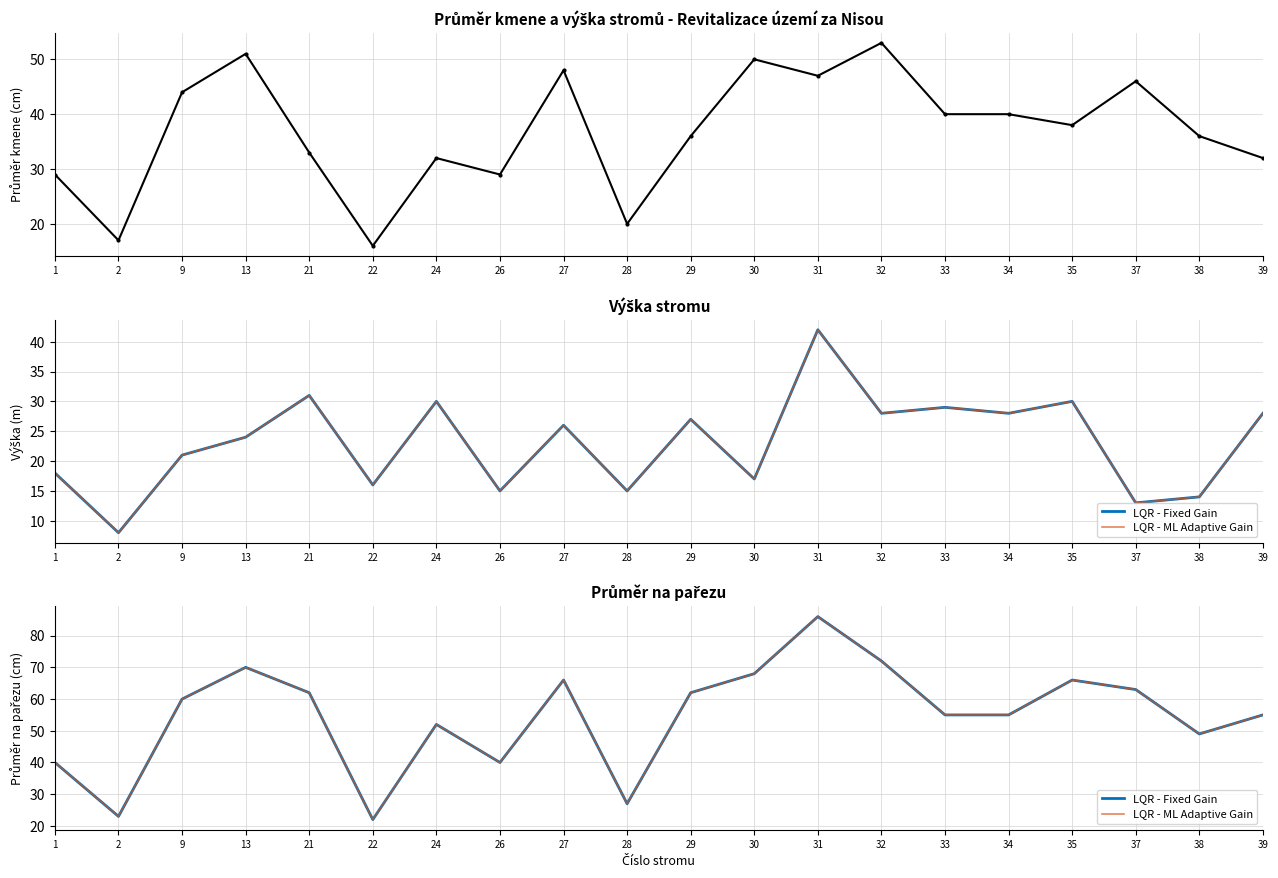

Reading left to right, what are all the values shown in this chart?

průměr kmene (cm): 1=29	2=17	9=44	13=51	21=33	22=16	24=32	26=29	27=48	28=20	29=36	30=50	31=47	32=53	33=40	34=40	35=38	37=46	38=36	39=32
LQR - Fixed Gain: 1=40	2=23	9=60	13=70	21=62	22=22	24=52	26=40	27=66	28=27	29=62	30=68	31=86	32=72	33=55	34=55	35=66	37=63	38=49	39=55
LQR - ML Adaptive Gain: 1=40	2=23	9=60	13=70	21=62	22=22	24=52	26=40	27=66	28=27	29=62	30=68	31=86	32=72	33=55	34=55	35=66	37=63	38=49	39=55